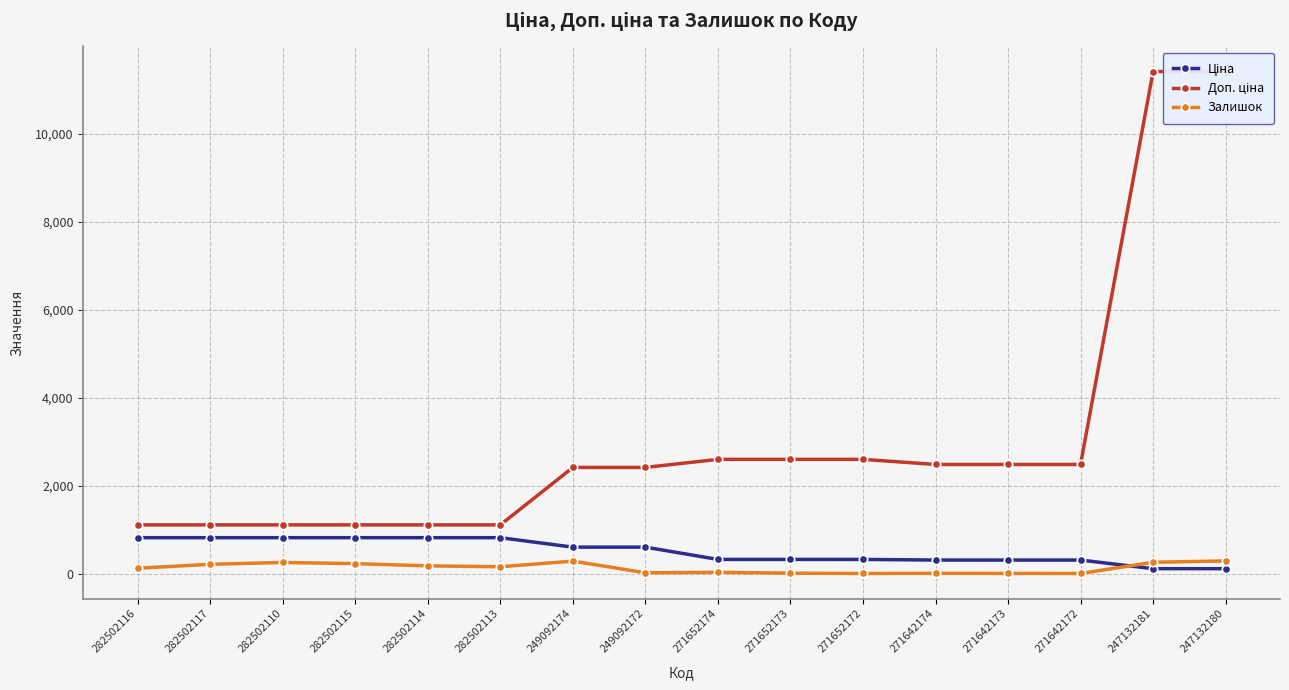

The value of Доп. ціна at 271642174 is 935.4. True or false?

False